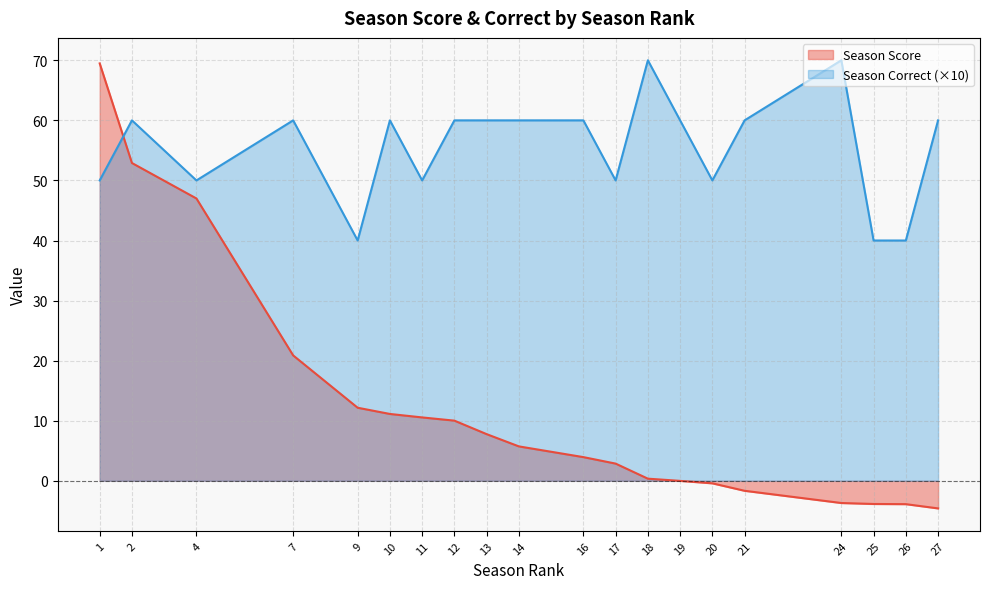

True or false: Season Correct has a value of 83.2 at 10.

False